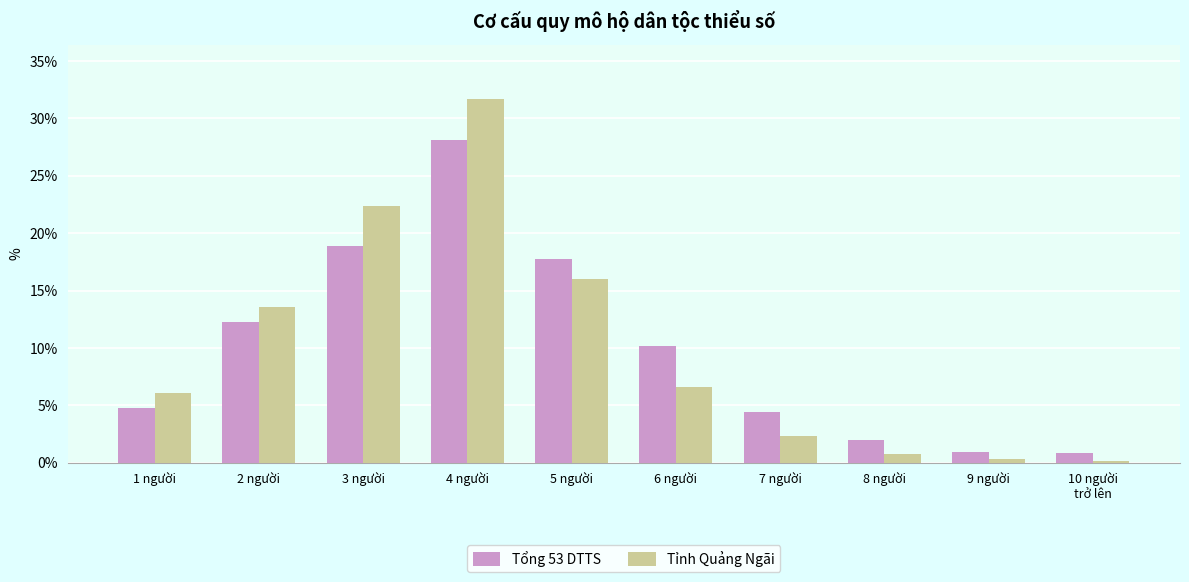

What position from the right is 2 người?

9